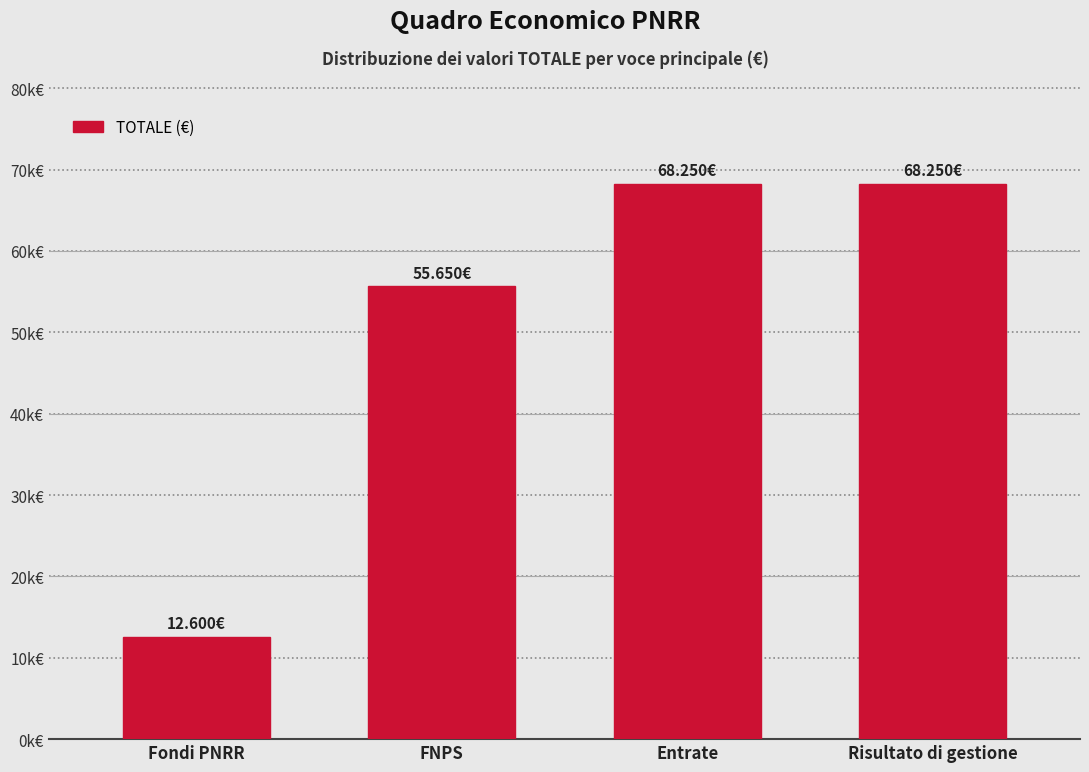

Does the chart contain any negative values?

No